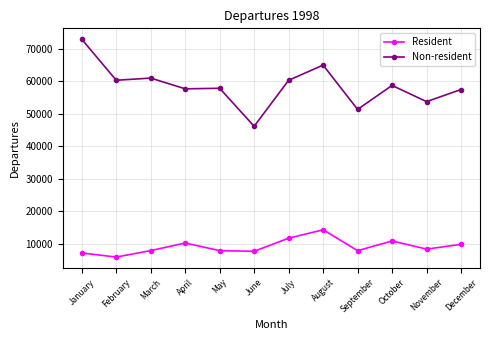

Where is the first local minimum for Non-resident?

February